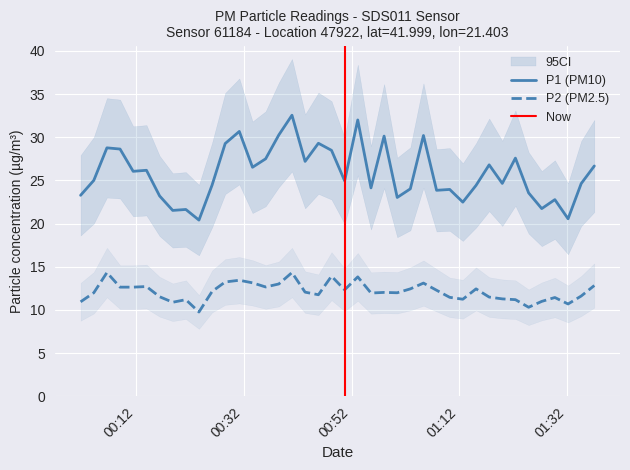

What is the highest value of the P2 series?

14.3